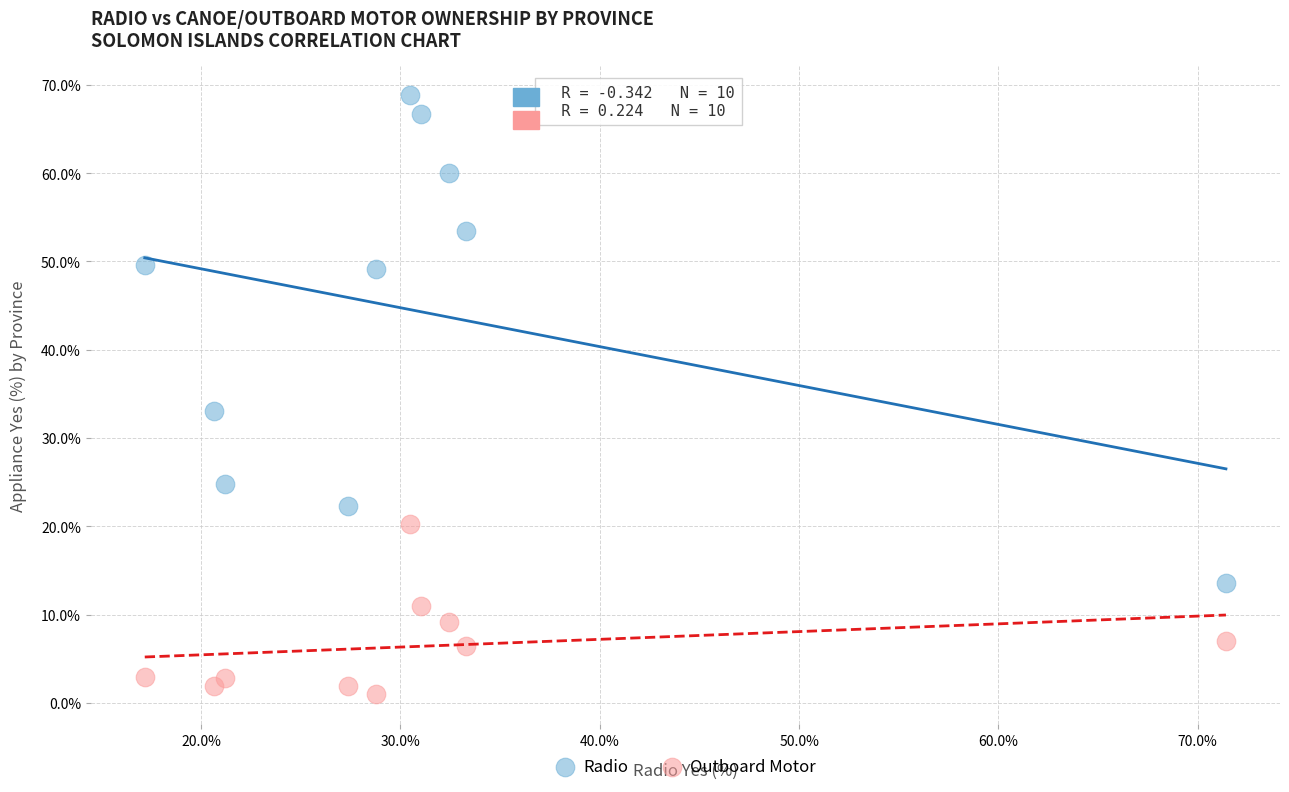

Which series reaches the maximum Y coordinate?

Radio